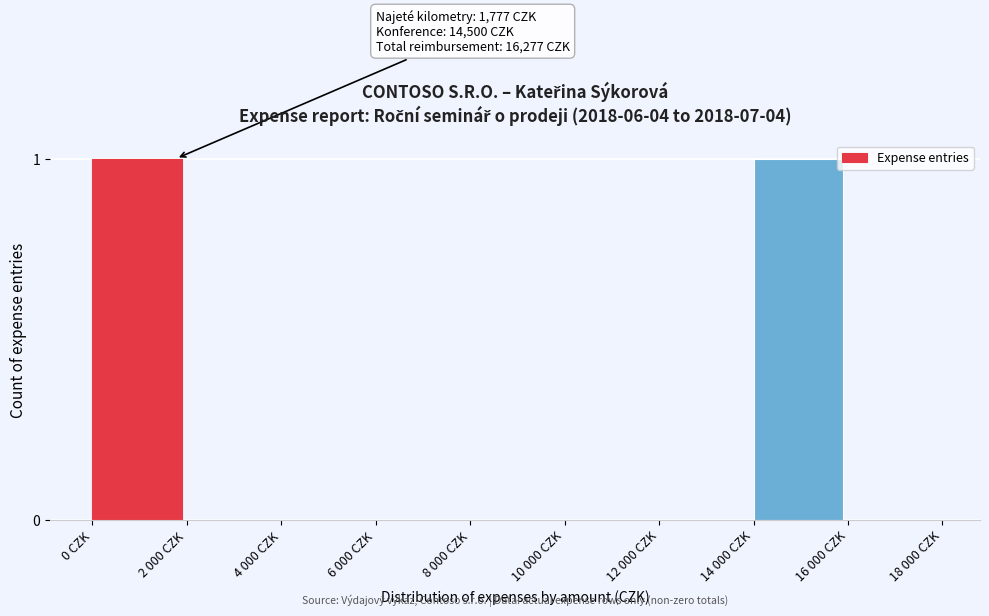

Reading left to right, list all the values displayed in this chart.

0 CZK=1	2 000 CZK=0	4 000 CZK=0	6 000 CZK=0	8 000 CZK=0	10 000 CZK=0	12 000 CZK=0	14 000 CZK=1	16 000 CZK=0